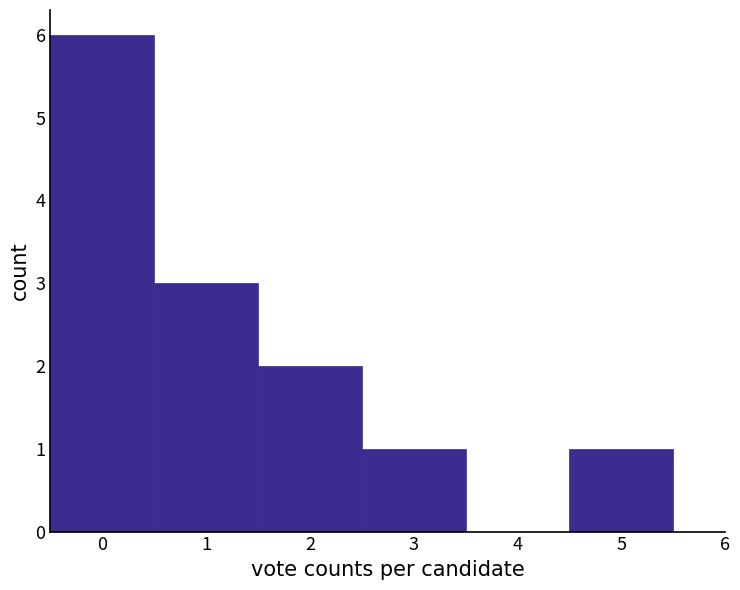

Reading left to right, list every bar in this chart as the range it spans on the x-axis followed by its height. The values are not printed on the chart, so give them approximately, as read against the axis.

-0.5 to 0.5: 6
0.5 to 1.5: 3
1.5 to 2.5: 2
2.5 to 3.5: 1
3.5 to 4.5: 0
4.5 to 5.5: 1